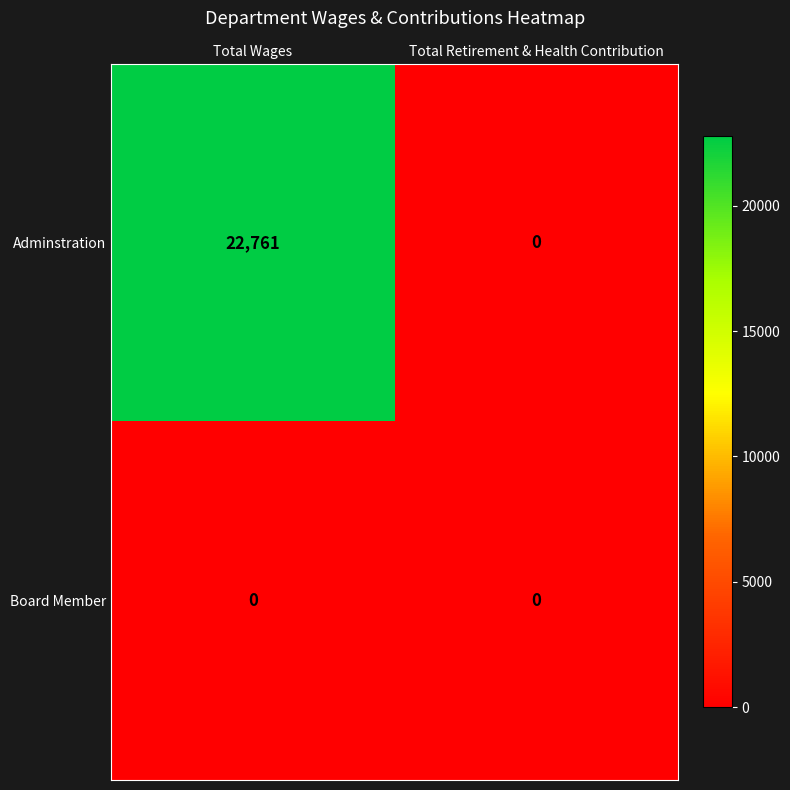

What is the total value across all series at Total Wages?

22761